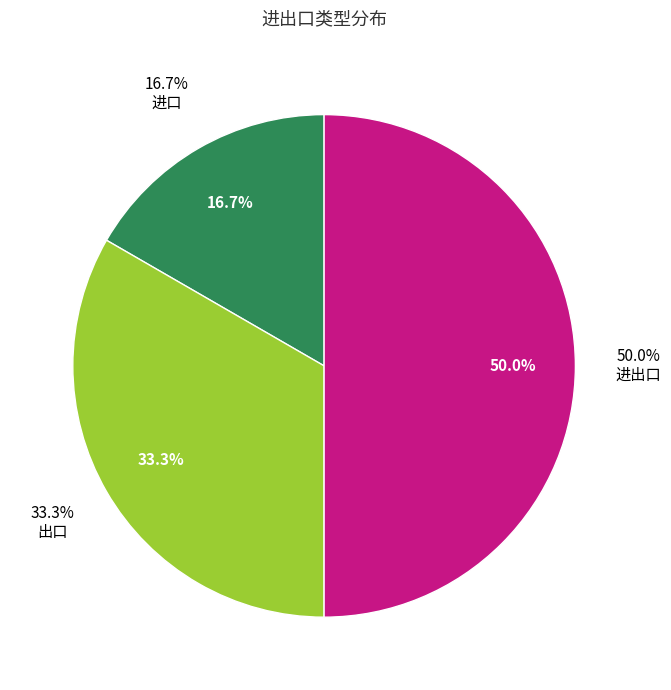

Rank the categories by value from highest to lowest.

进出口, 出口, 进口